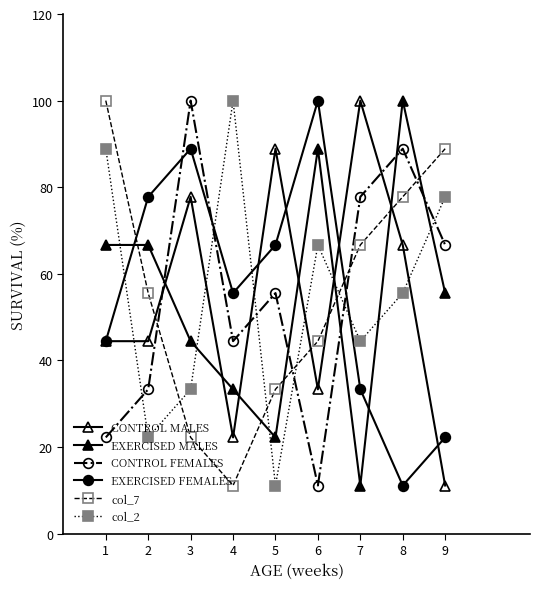

Reading right to left, transcribe all the data shown in this chart.

CONTROL MALES: 11.1	66.7	100.0	33.3	88.9	22.2	77.8	44.4	44.4
EXERCISED MALES: 55.6	100.0	11.1	88.9	22.2	33.3	44.4	66.7	66.7
CONTROL FEMALES: 66.7	88.9	77.8	11.1	55.6	44.4	100.0	33.3	22.2
EXERCISED FEMALES: 22.2	11.1	33.3	100.0	66.7	55.6	88.9	77.8	44.4
col_7: 88.9	77.8	66.7	44.4	33.3	11.1	22.2	55.6	100.0
col_2: 77.8	55.6	44.4	66.7	11.1	100.0	33.3	22.2	88.9